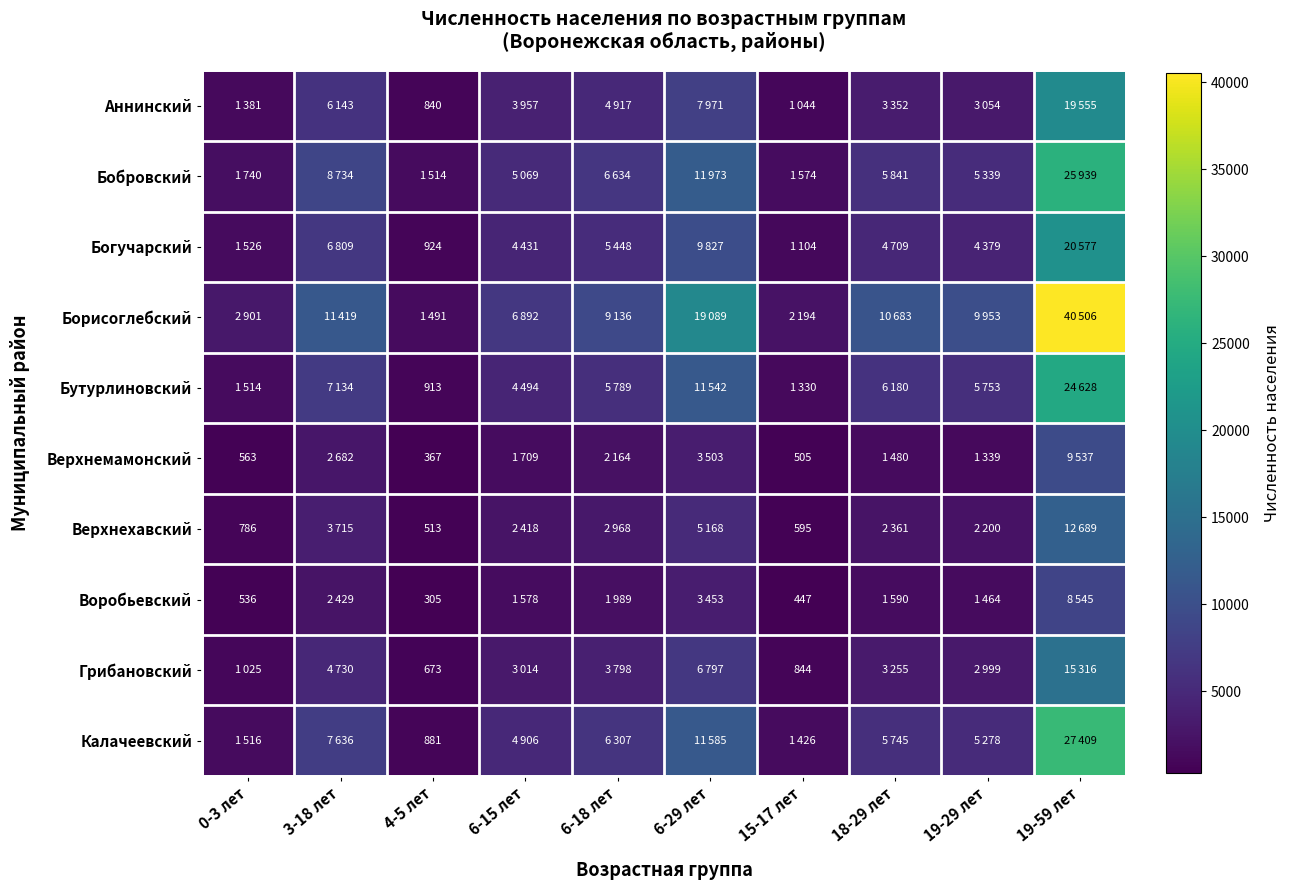

How many data points in Воробьевский are less than 1590?

5